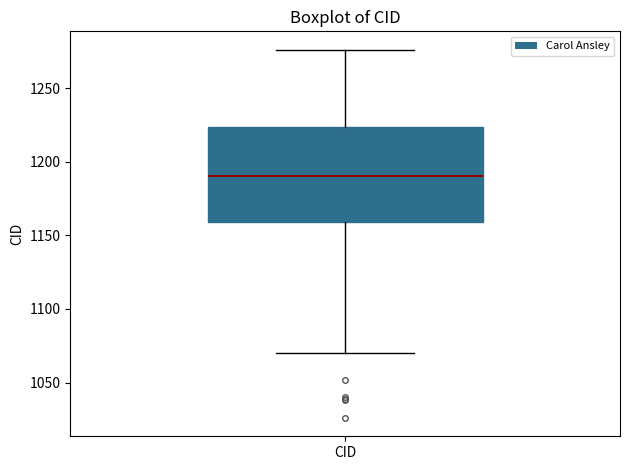

Transcribe this box plot: give where the median line is, the range the box spans, and where the two whiskers end, as read against the y-axis. The values are not printed on the chart, so give them approximately, as read against the axis.

median 1190, box 1160 to 1225, whiskers 1070 to 1275